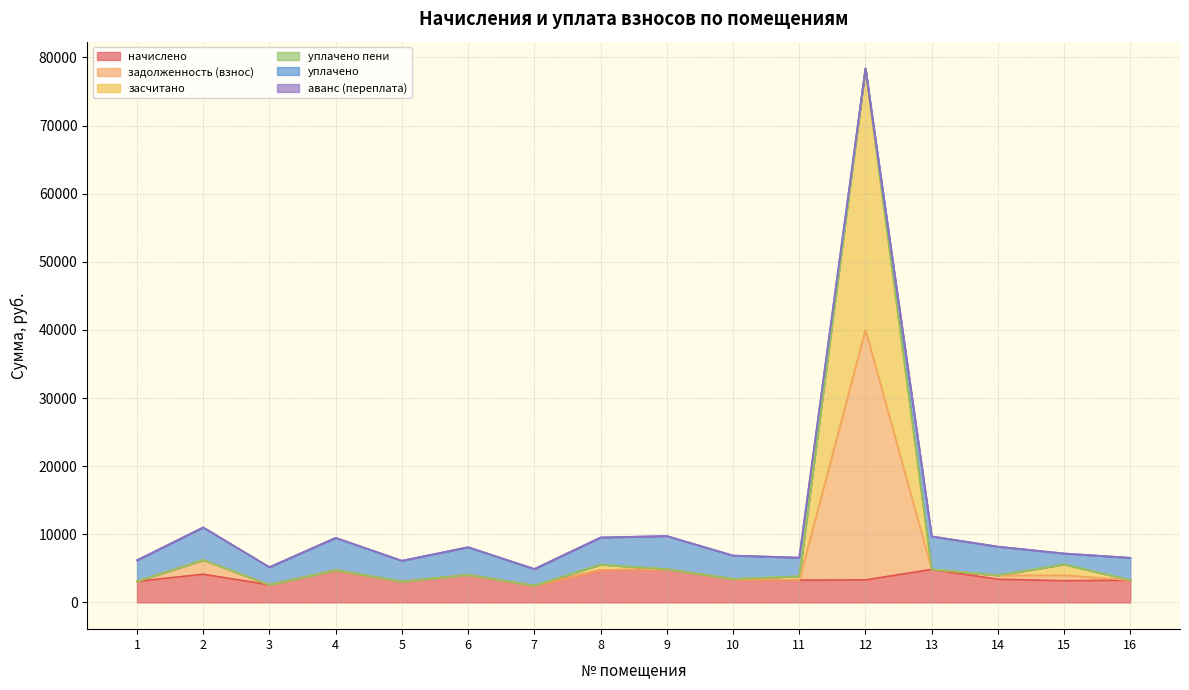

What is the maximum value for начислено?

4876.9